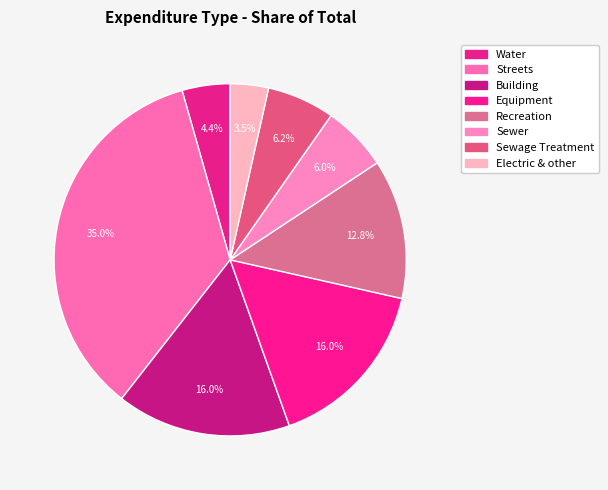

To the nearest percent, what portion does Water represent?

4%